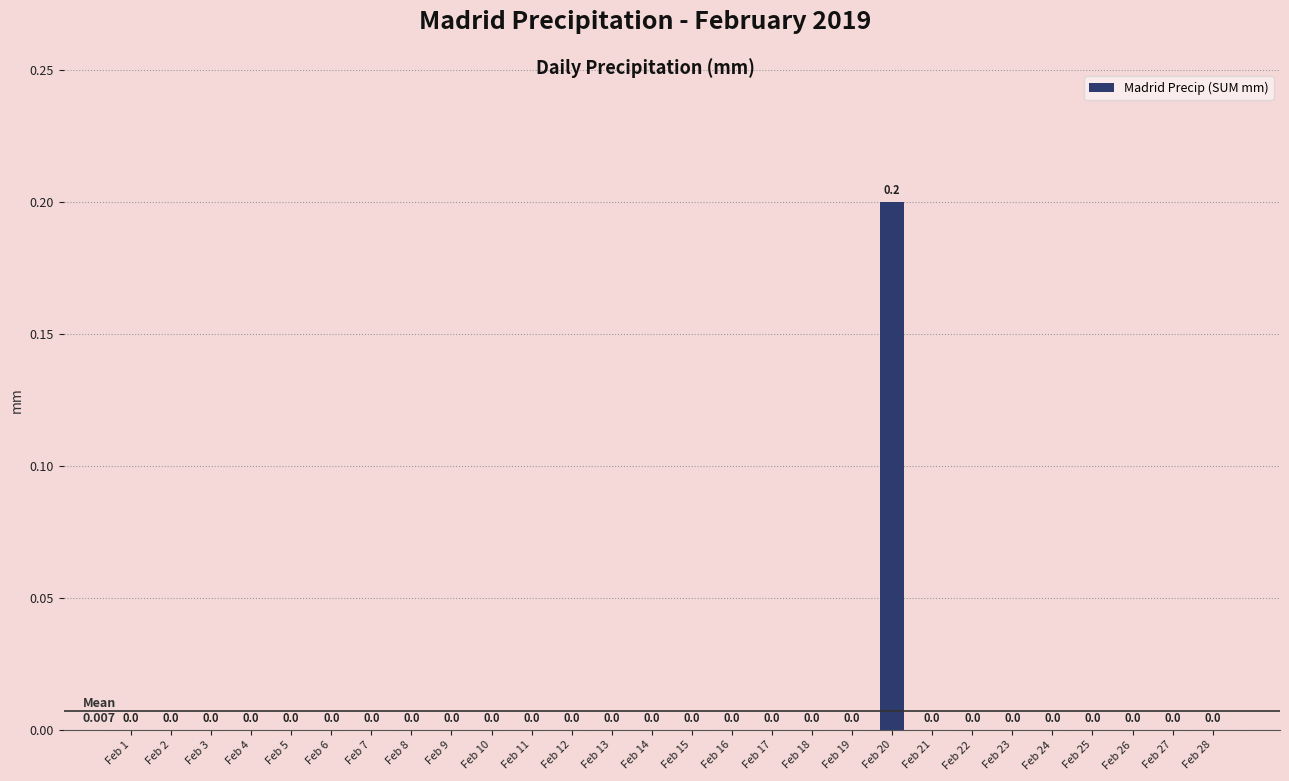

The value at Feb 27 is 0.1. True or false?

False